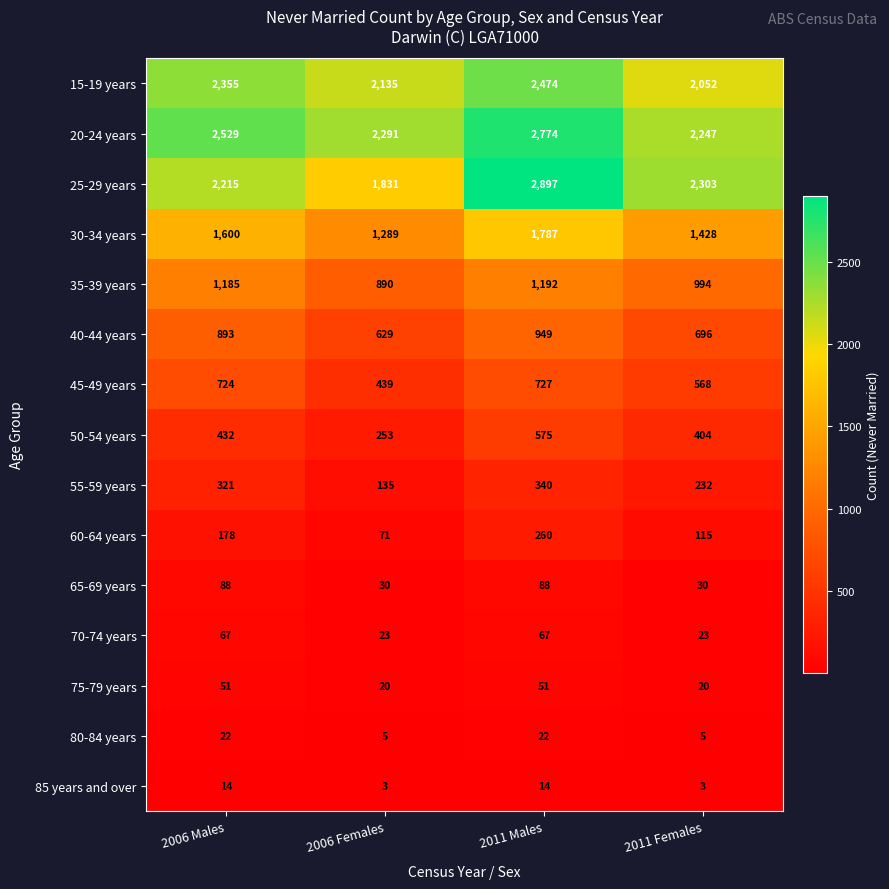

What is the sum of all 25-29 years values?

9246